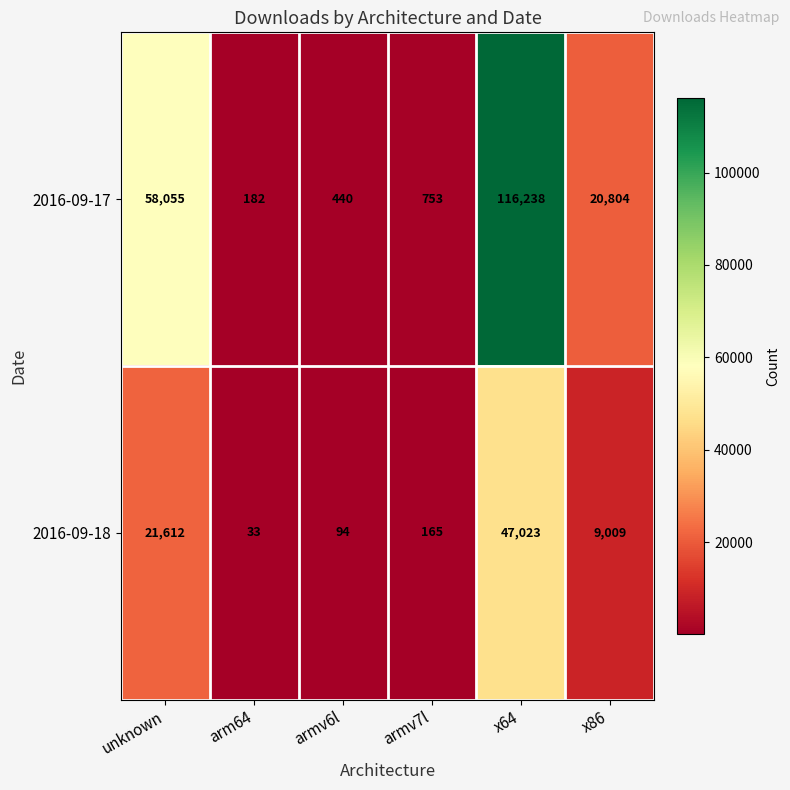

What is the greatest value displayed?

116238